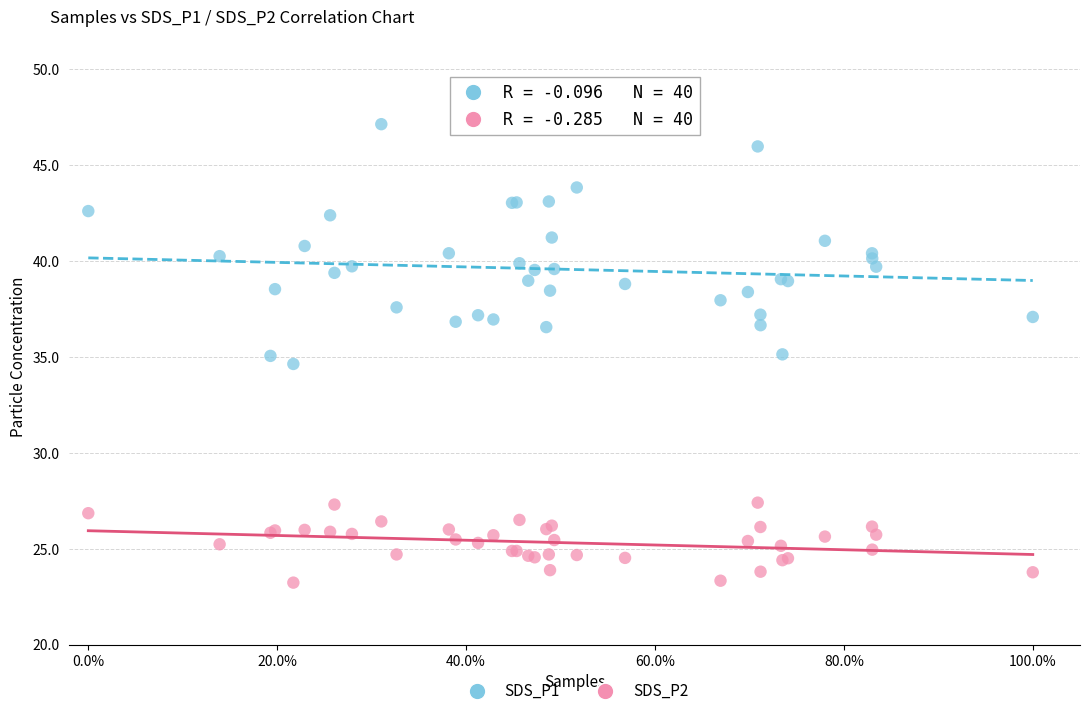

Which series contains the lowest Y value?

SDS_P2